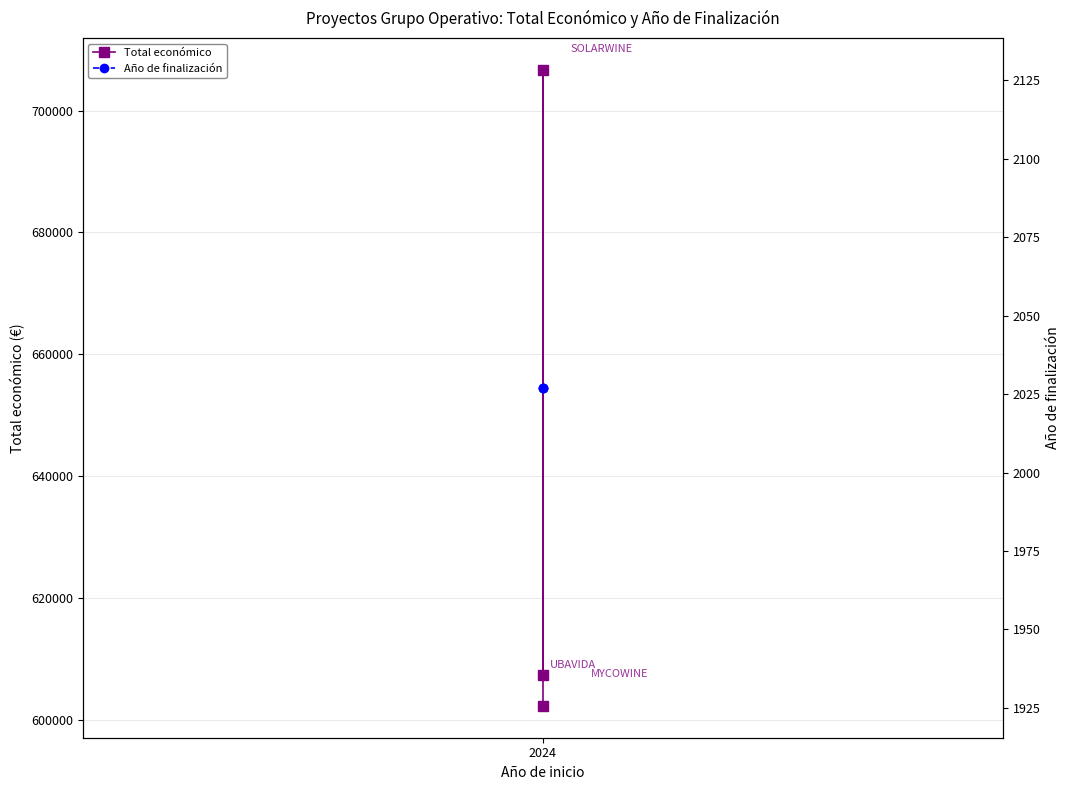

Which series has the largest total across all categories?

Total económico